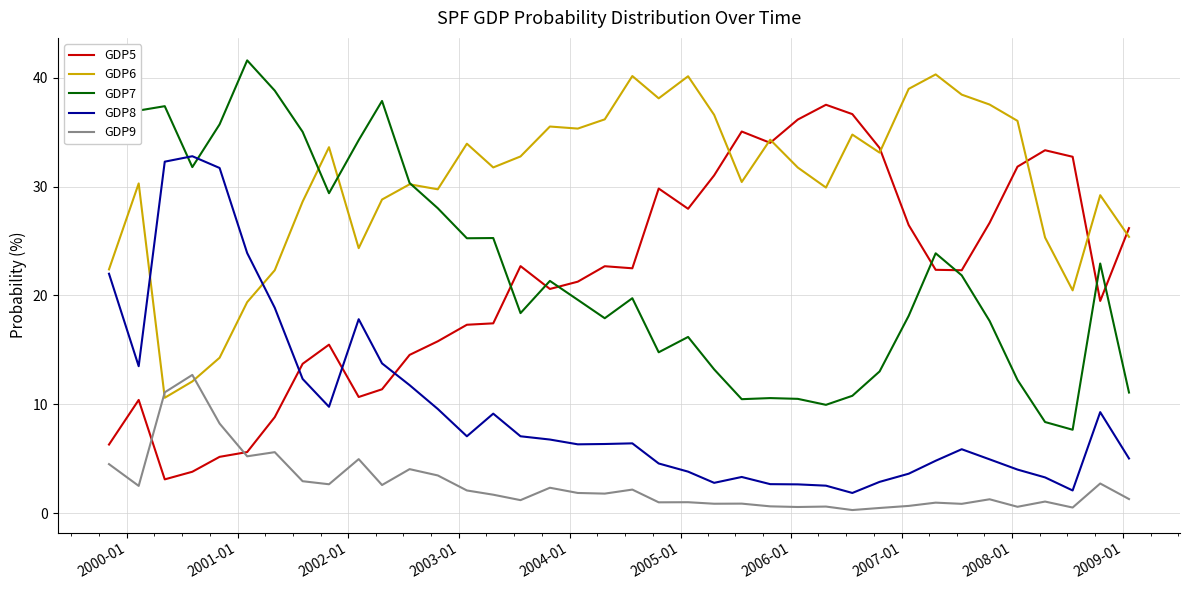

What is the maximum value for GDP8?

32.8